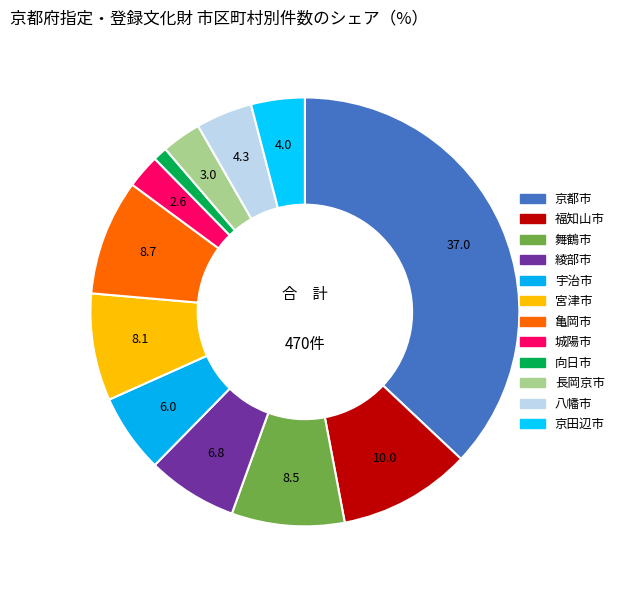

Which has a higher value, 宇治市 or 長岡京市?

宇治市